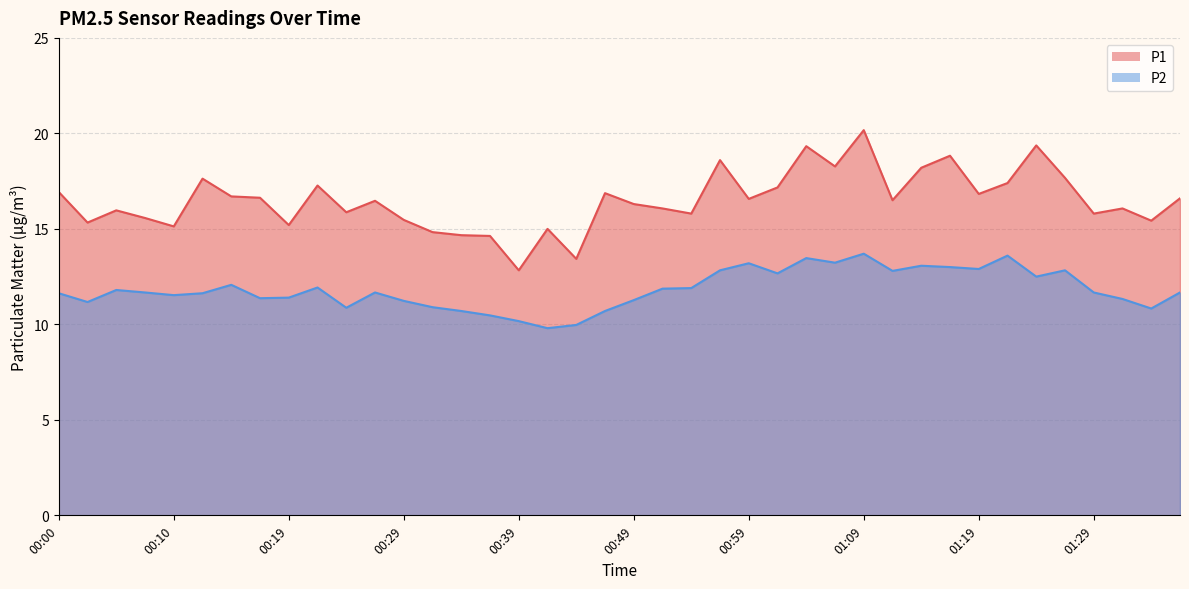

At which label is P1 closest to 16?

00:05